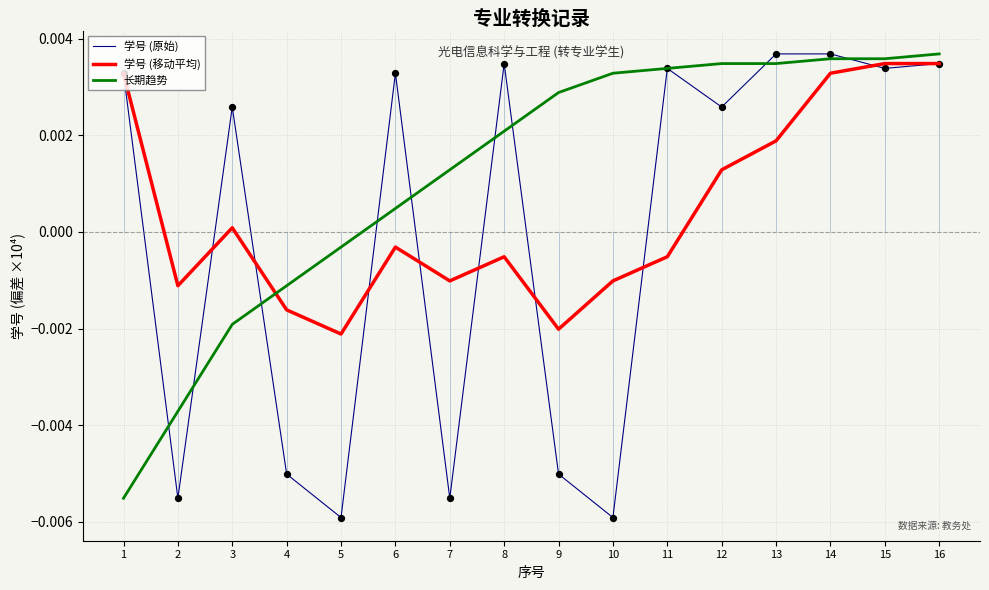

Is the value of 学号 (原始) at 7 greater than the value of 学号 (移动平均) at 3?

No